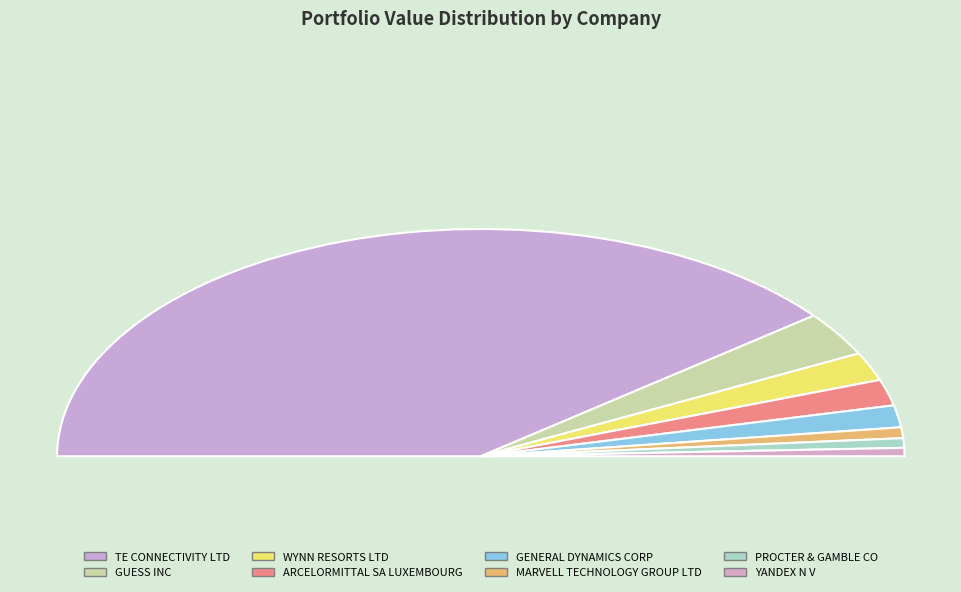

Rank the categories by value from lowest to highest.

YANDEX N V, PROCTER & GAMBLE CO, MARVELL TECHNOLOGY GROUP LTD, GENERAL DYNAMICS CORP, ARCELORMITTAL SA LUXEMBOURG, WYNN RESORTS LTD, GUESS INC, TE CONNECTIVITY LTD